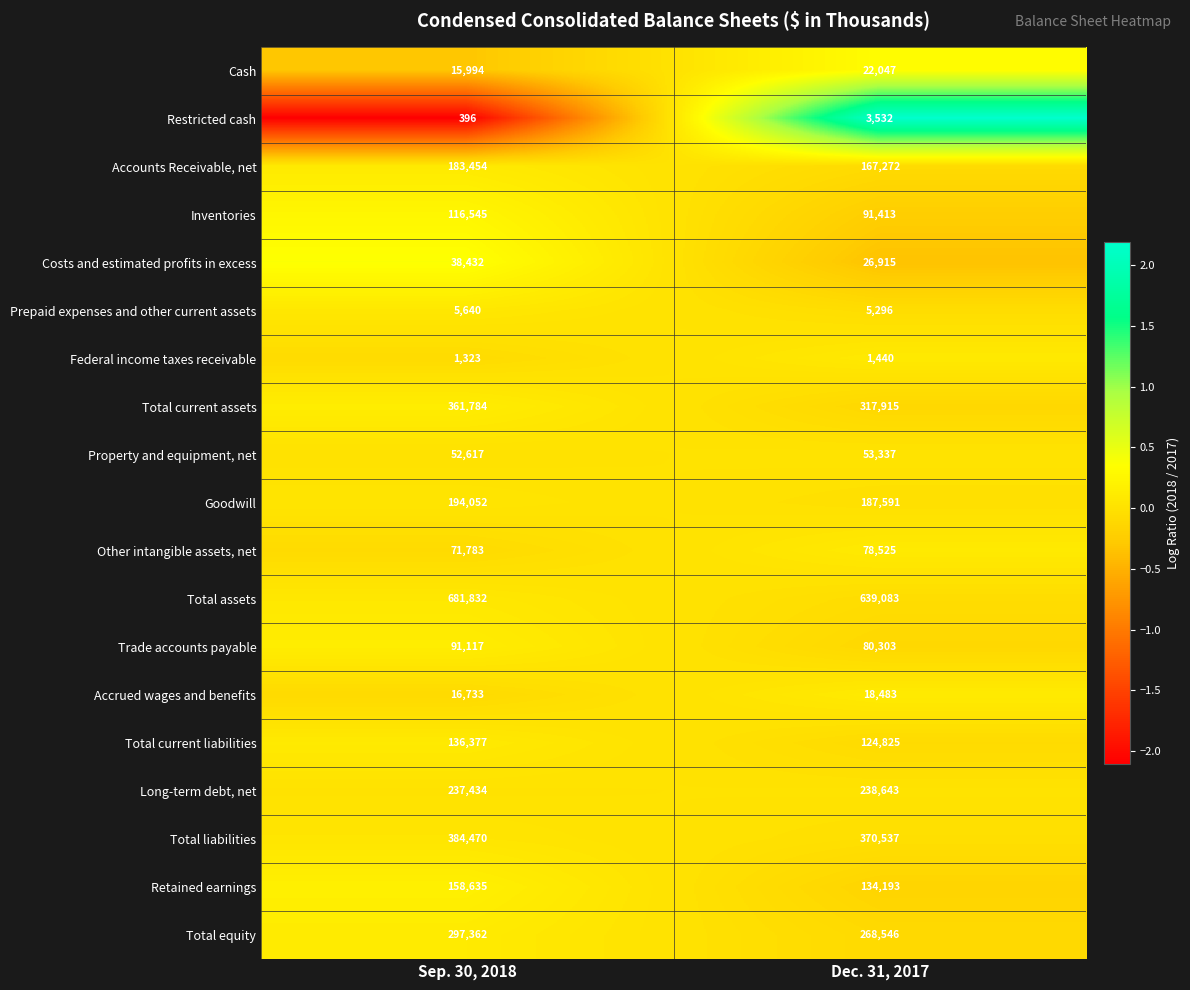

Where is Costs and estimated profits in excess nearest to the value 32673?

Dec. 31, 2017